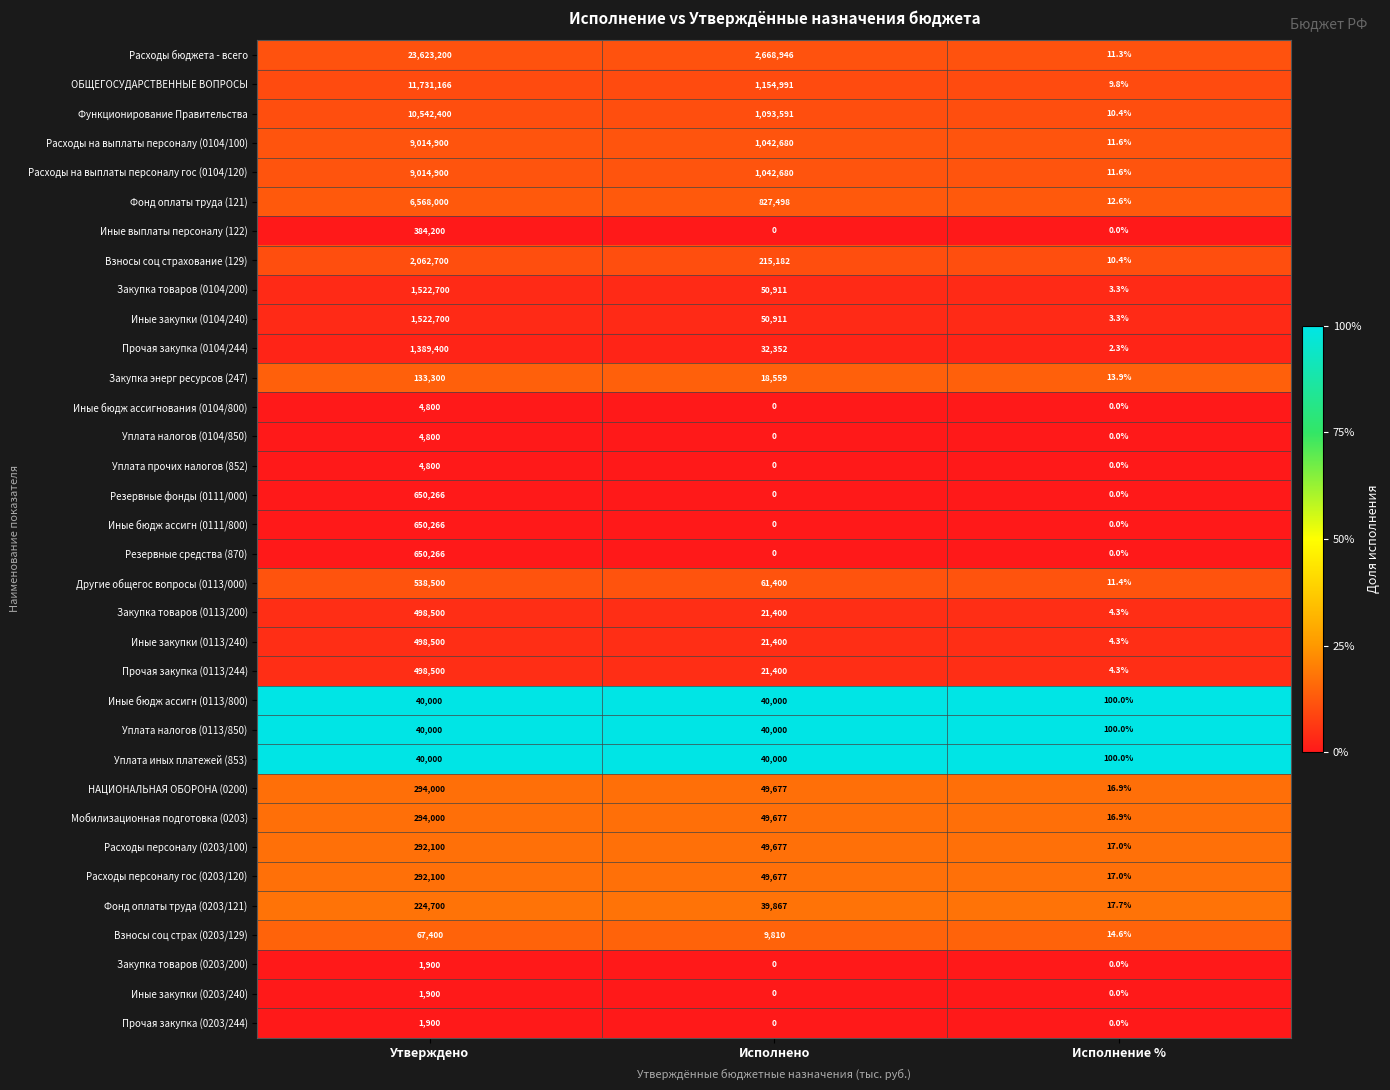

The Расходы персоналу (0203/100) series shows 17.0 at Исполнение %. True or false?

True